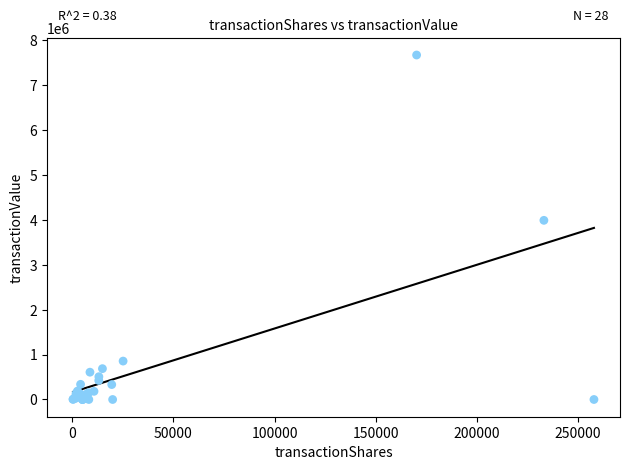

What Y value in the scatter plot is closest to 3835899?

3989977